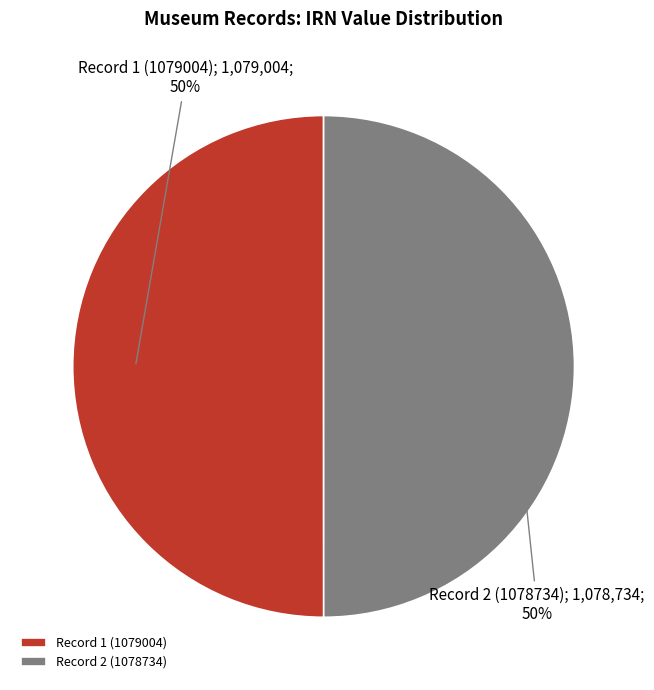

To the nearest percent, what is the average slice percentage?

50%